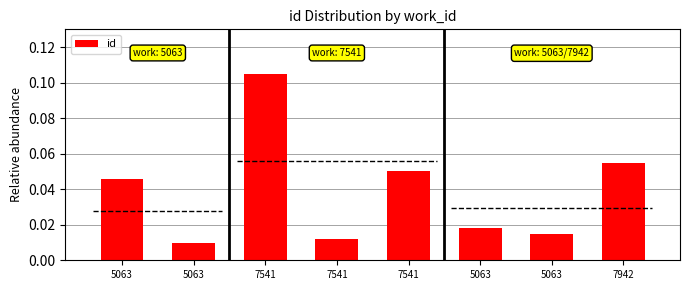

Rank the categories by value from lowest to highest.

5063, 7541, 5063, 5063, 5063, 7541, 7942, 7541